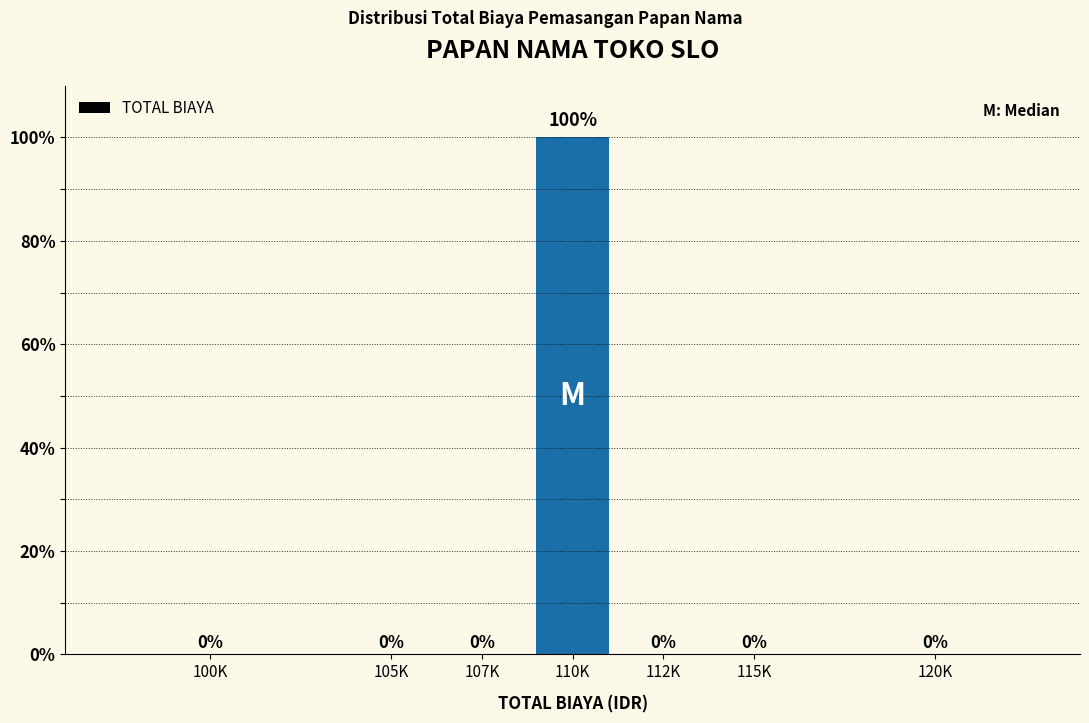

Reading left to right, extract all data points from this chart.

100K=0	105K=0	107K=0	110K=100	112K=0	115K=0	120K=0